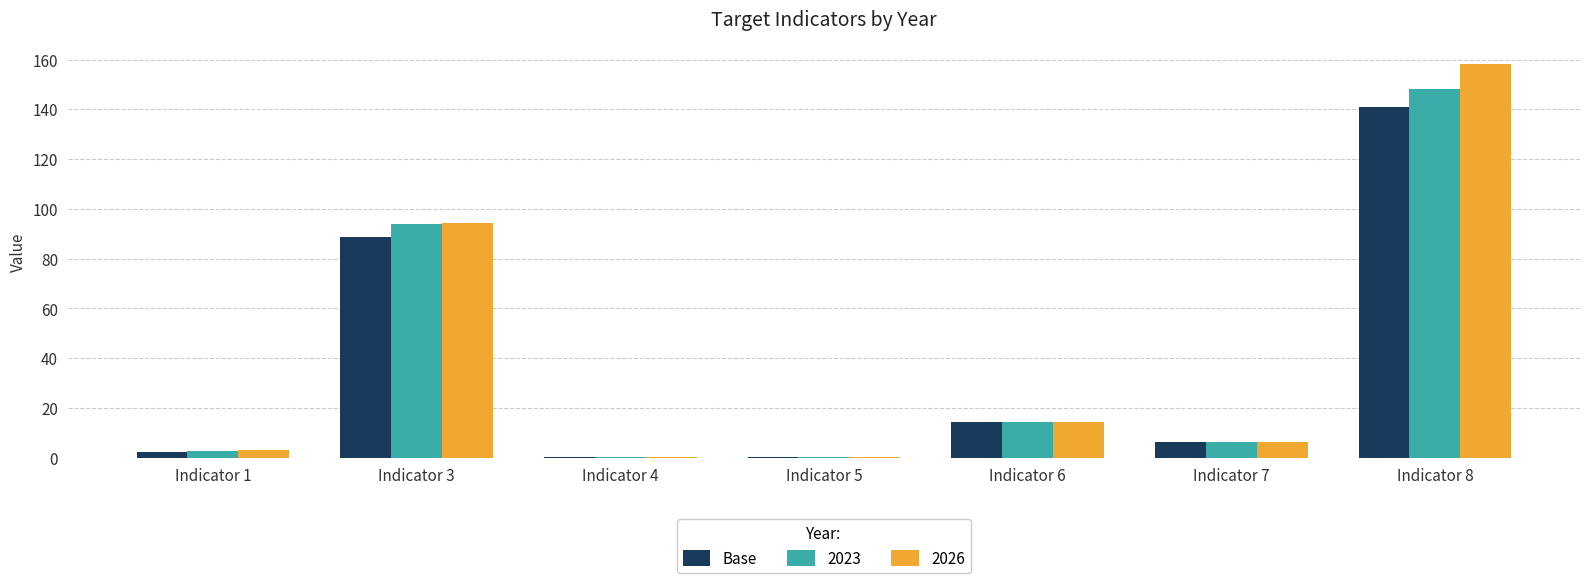

Which label corresponds to the largest value in the chart?

Indicator 8